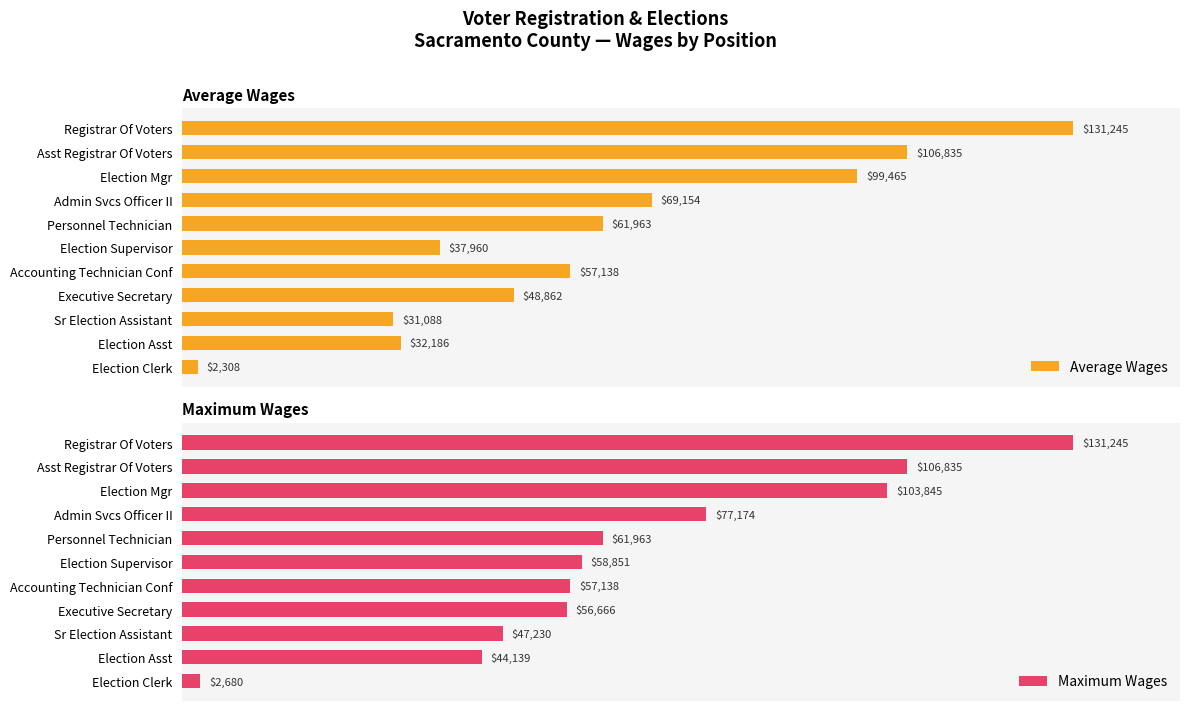

Rank the categories by Maximum Wages value from highest to lowest.

Registrar Of Voters, Asst Registrar Of Voters, Election Mgr, Admin Svcs Officer II, Personnel Technician, Election Supervisor, Accounting Technician Conf, Executive Secretary, Sr Election Assistant, Election Asst, Election Clerk